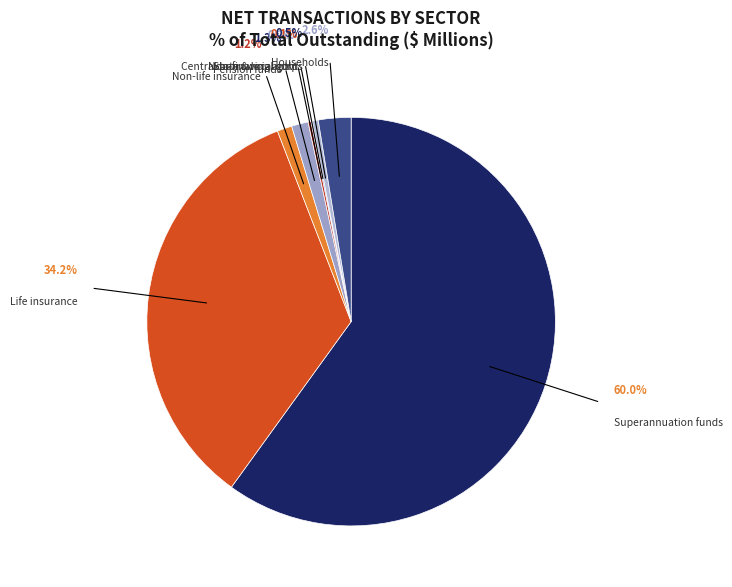

Does Life insurance represent more than half of the total?

No